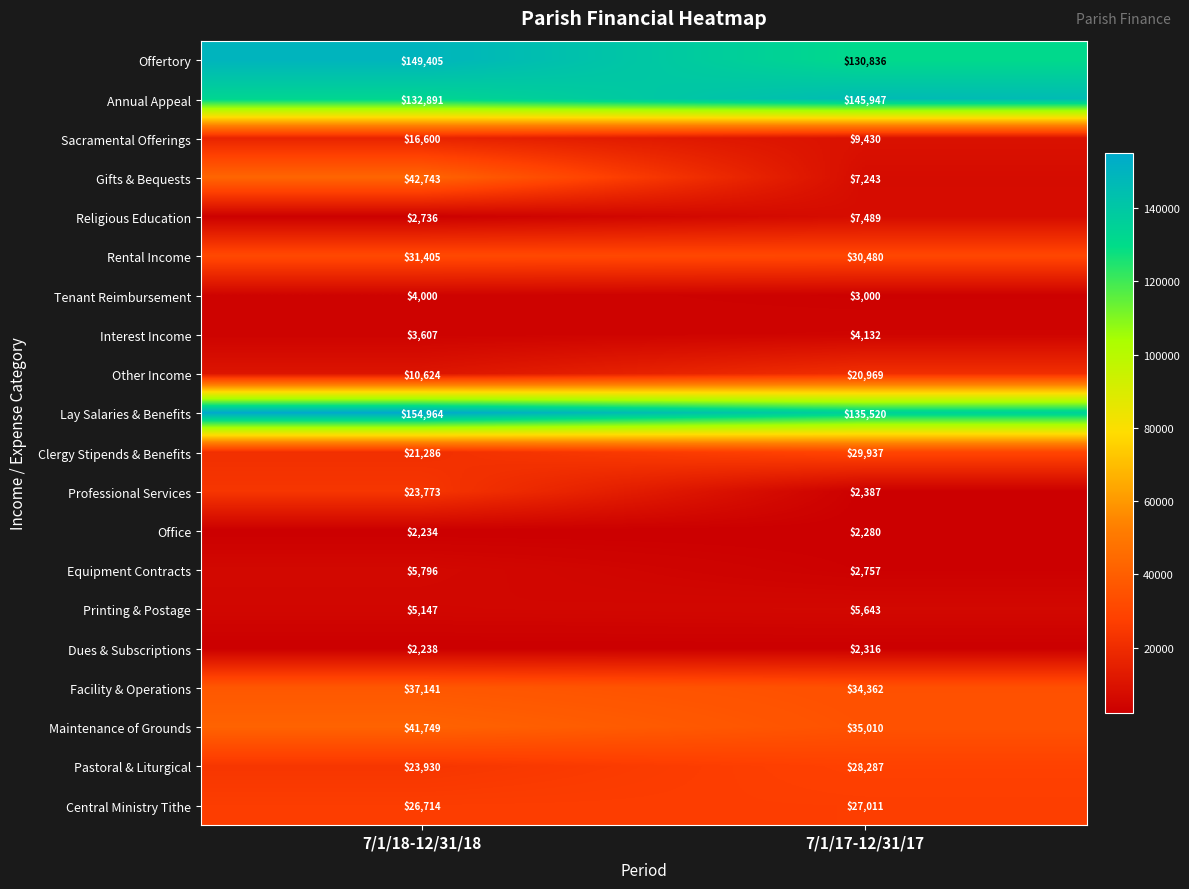

True or false: Offertory has a value of 130836 at 7/1/17-12/31/17.

True